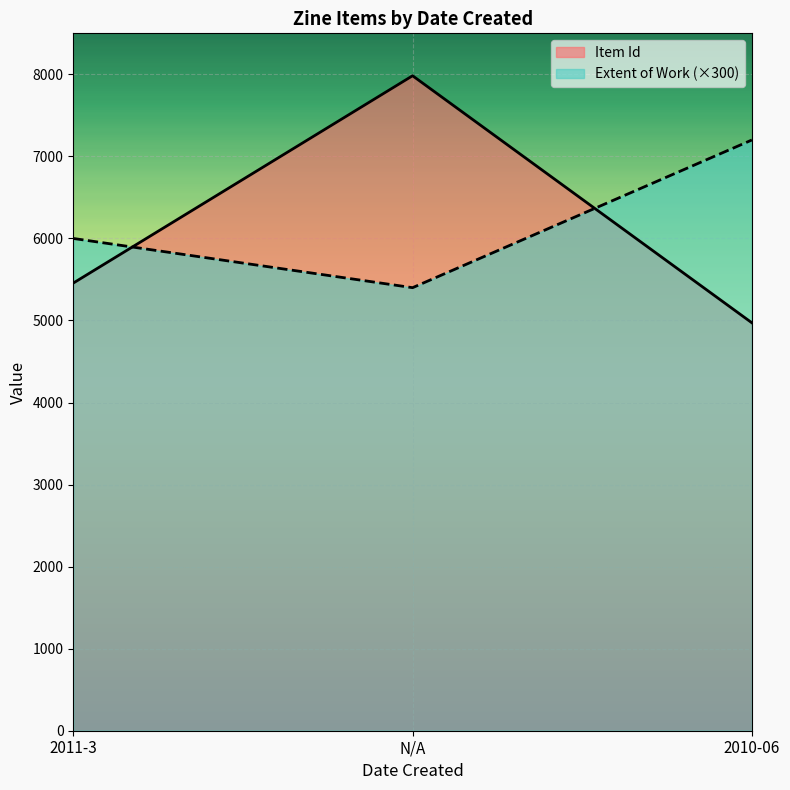

What are all the series names shown in the legend?

Item Id, Extent of Work (×300)